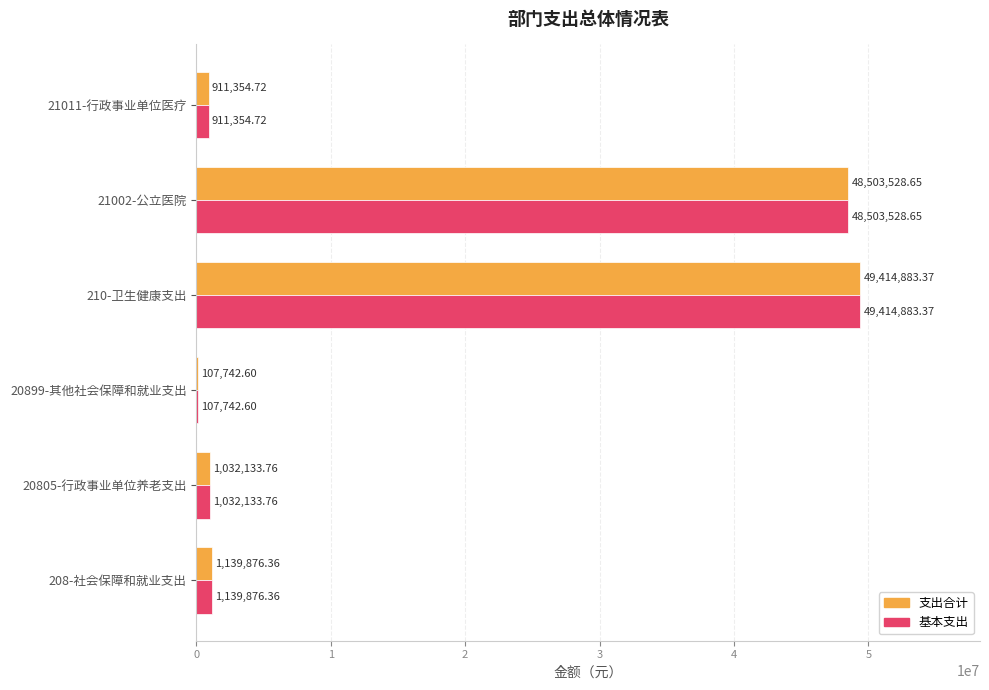

What is the sum of all 支出合计 values?

101109519.5